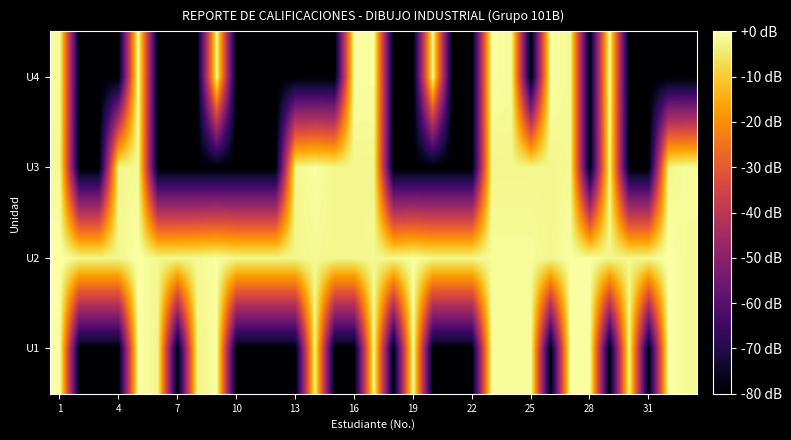

Rank the series by their maximum value, from highest to lowest.

U1, U2, U4, U3